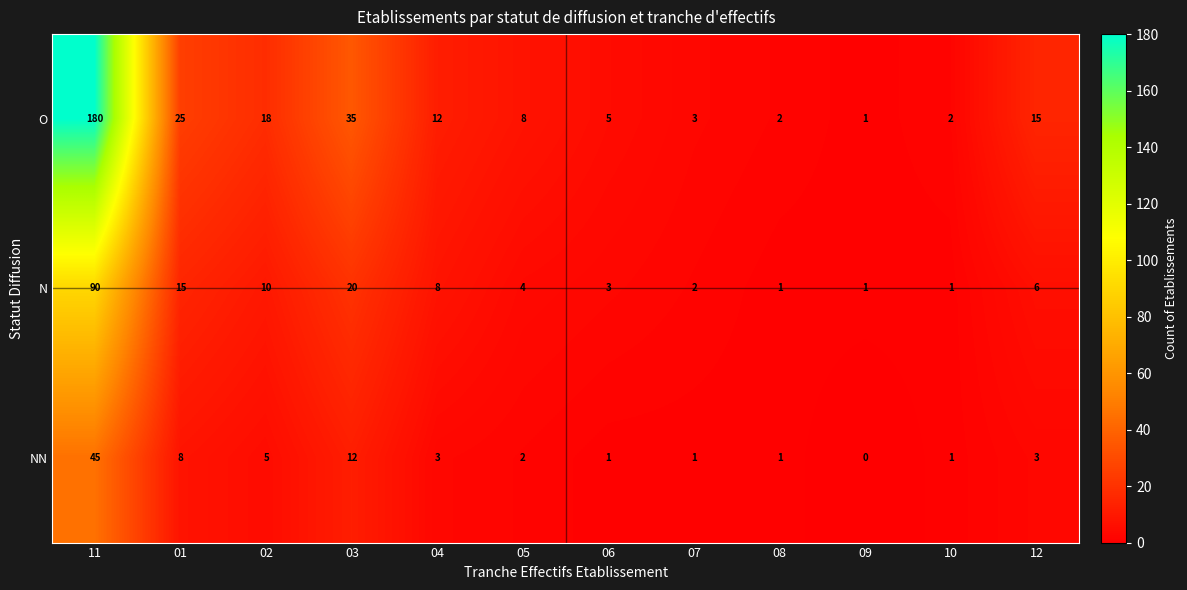

What is the difference between the maximum and minimum values in the N series?

89